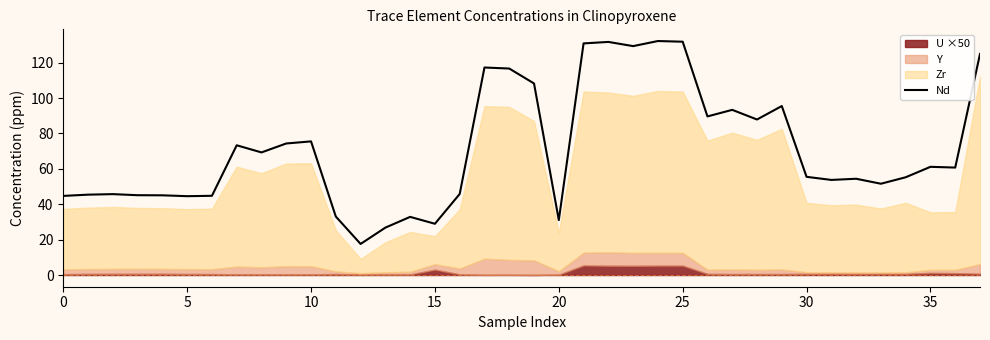

The value at 20 is 31.0. True or false?

True